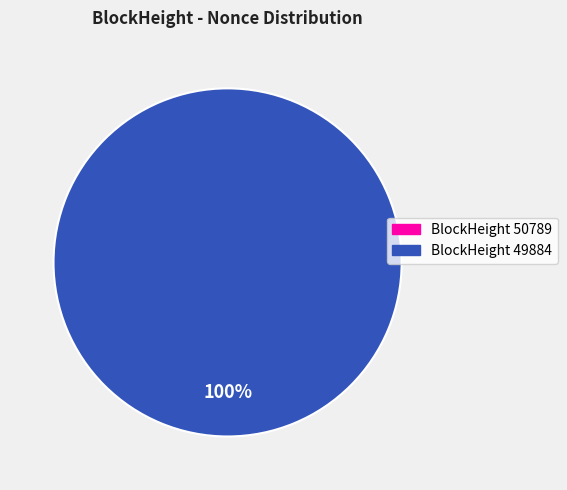

Which has a higher value, 49884 or 50789?

49884